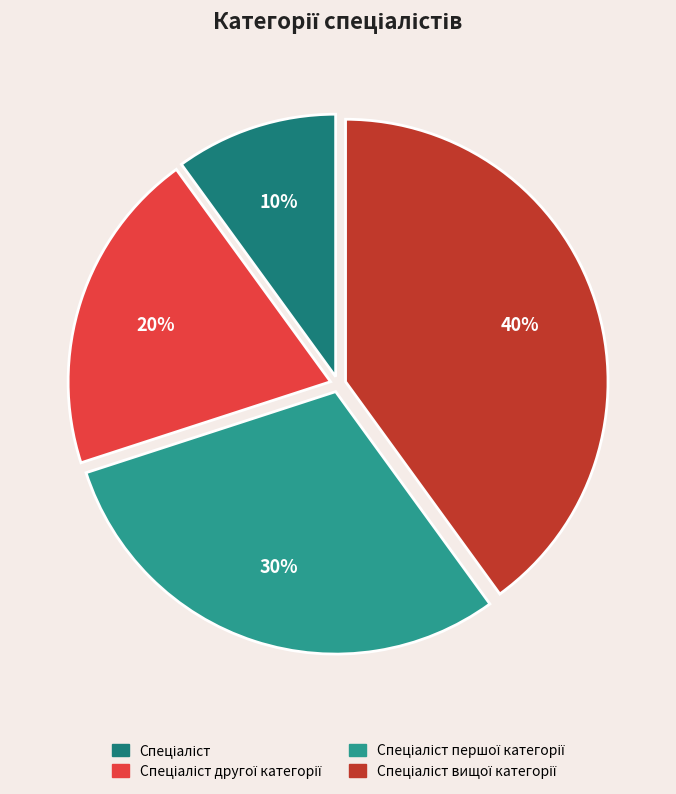

To the nearest percent, what is the combined percentage of Спеціаліст вищої категорії and Спеціаліст другої категорії?

60%